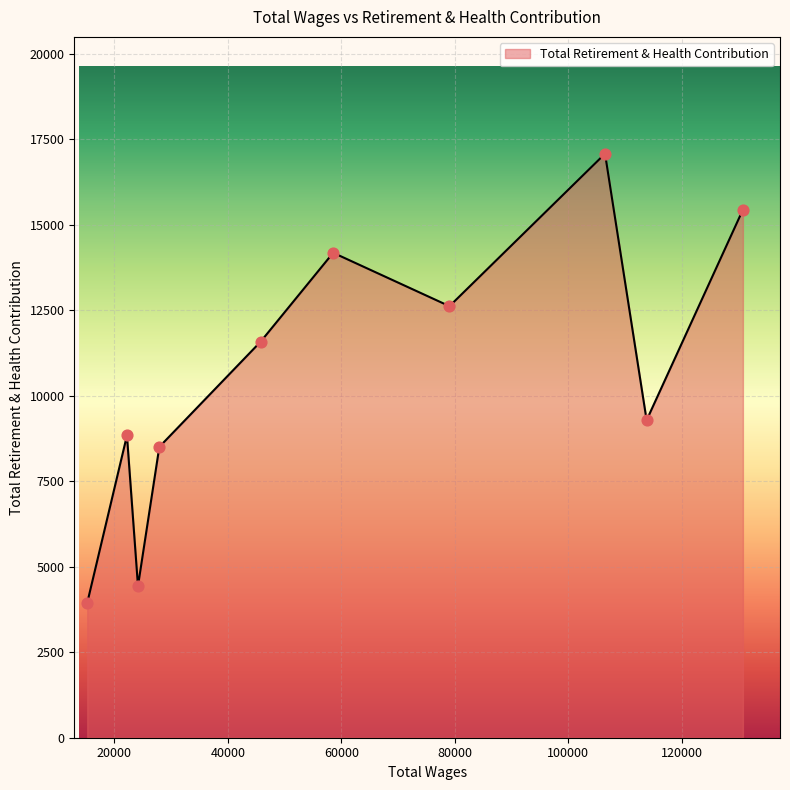

What is the smallest value displayed?

3944